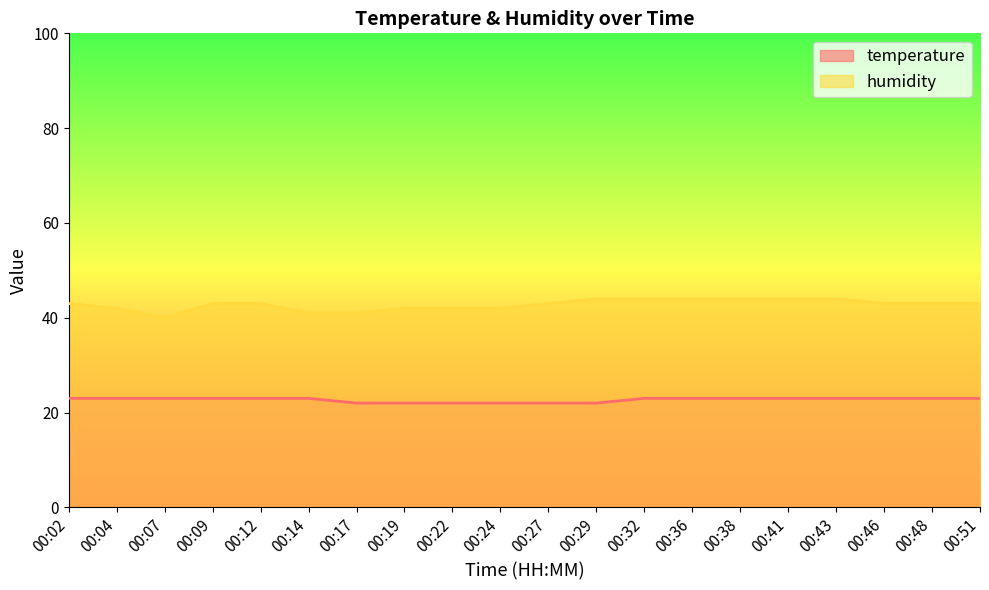

How many categories are shown in the chart?

20